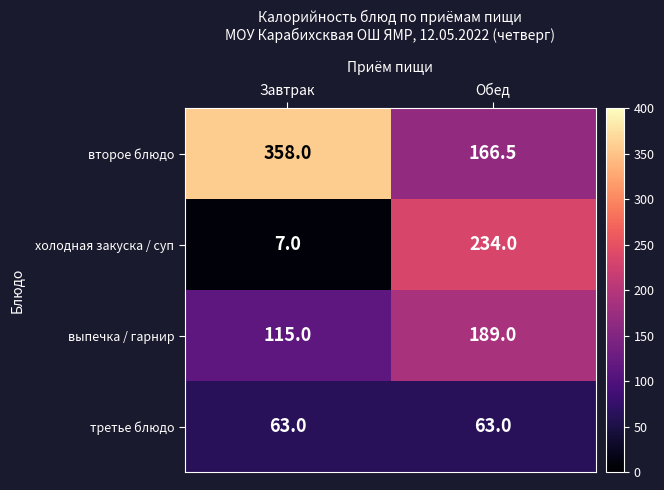

Which series has the largest range (max minus min)?

холодная закуска / суп